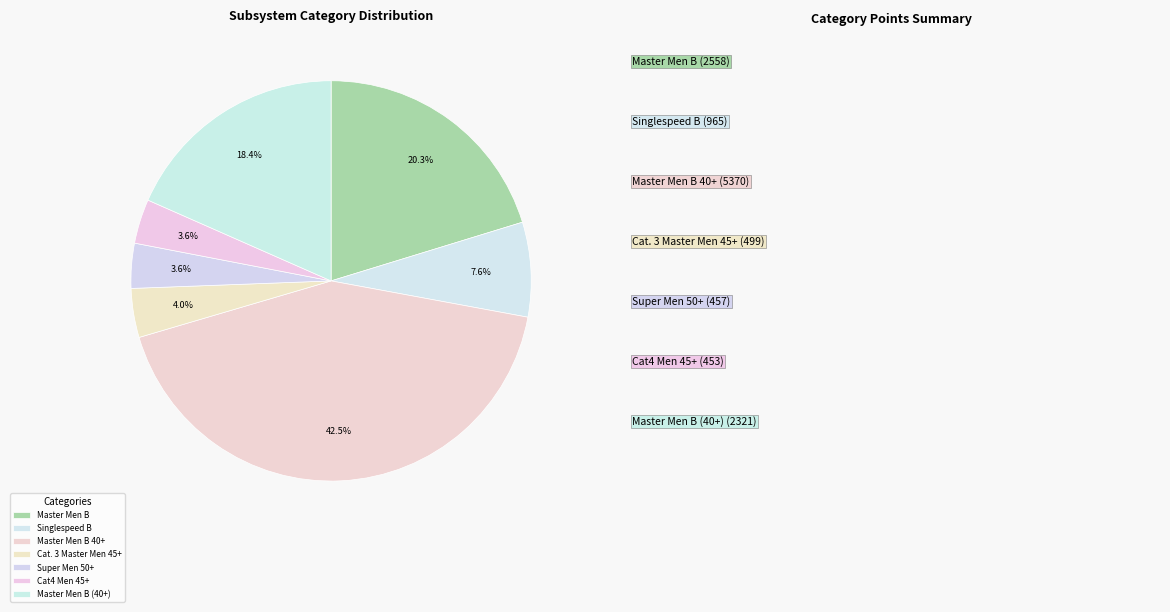

Do Master Men B (40+) and Singlespeed B together represent more than half of the pie?

No